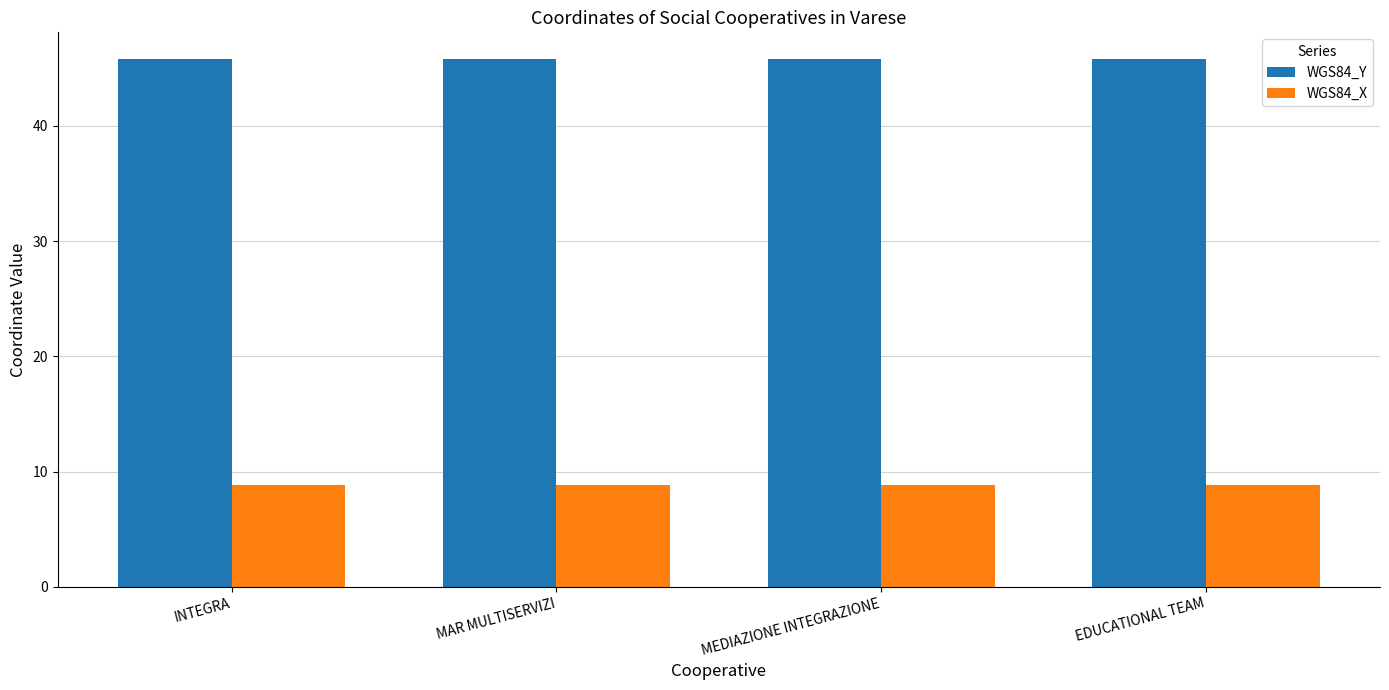

Reading left to right, transcribe all the data shown in this chart.

WGS84_Y: 45.8	45.8	45.8	45.8
WGS84_X: 8.8	8.8	8.8	8.8